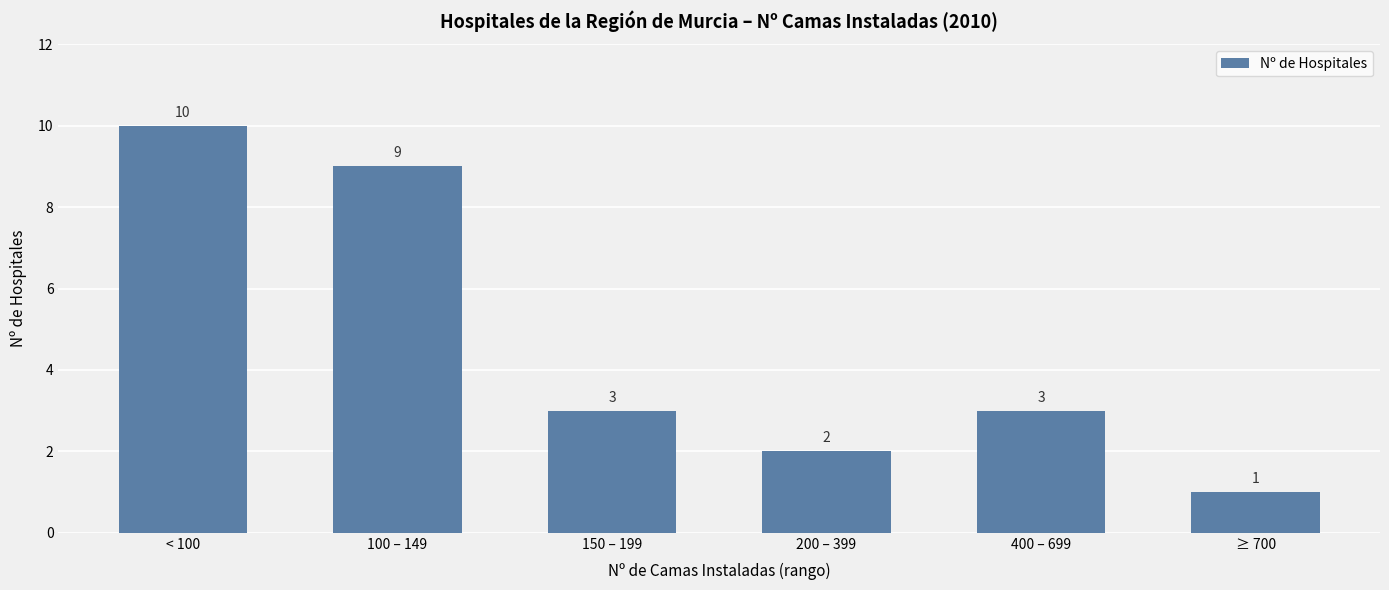

How many values are between 2 and 9?

4